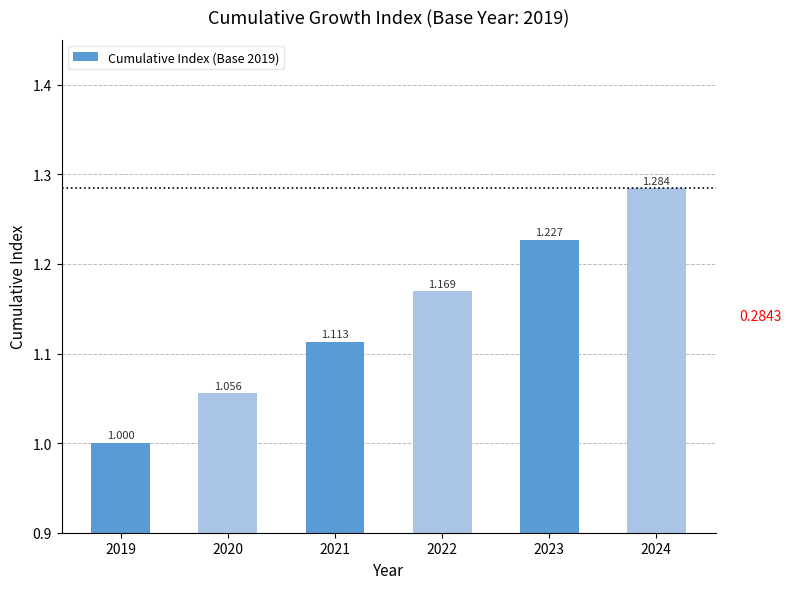

What is the minimum value shown in the chart?

1.0